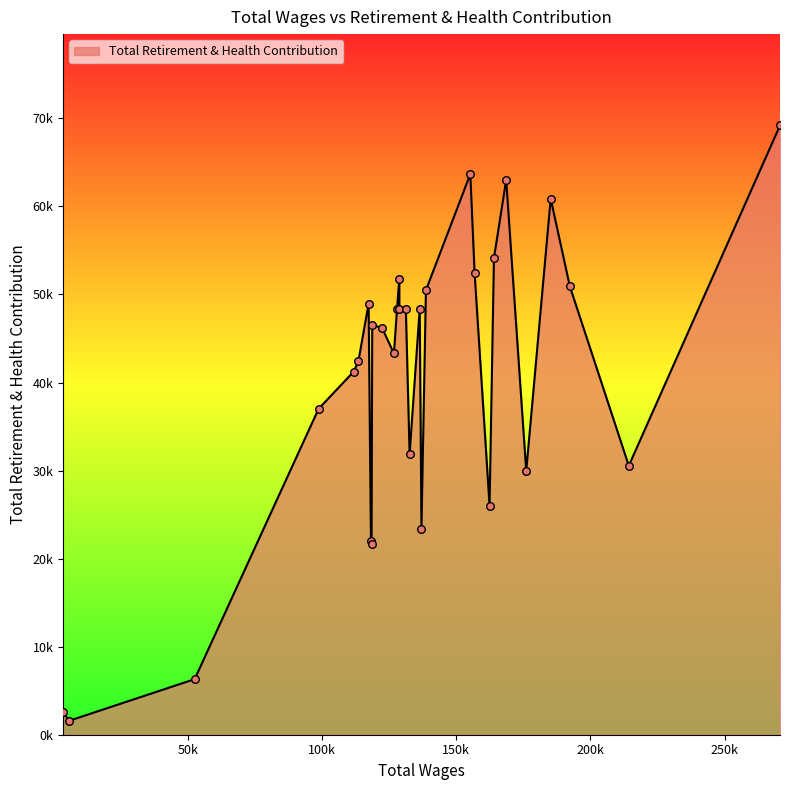

Is this an area chart (filled region under the line)?

Yes